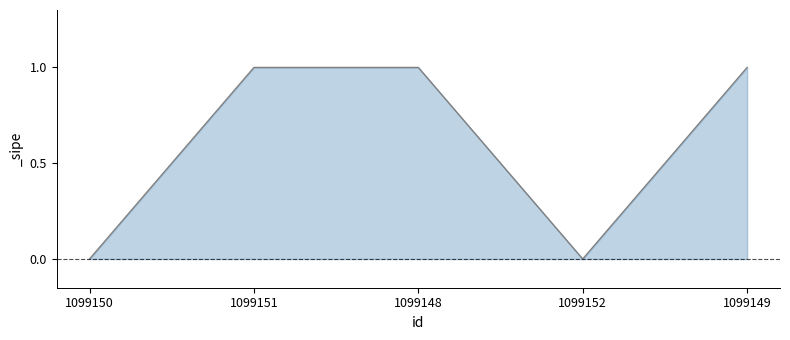

What is the change in value from 1099152 to 1099149?

+1